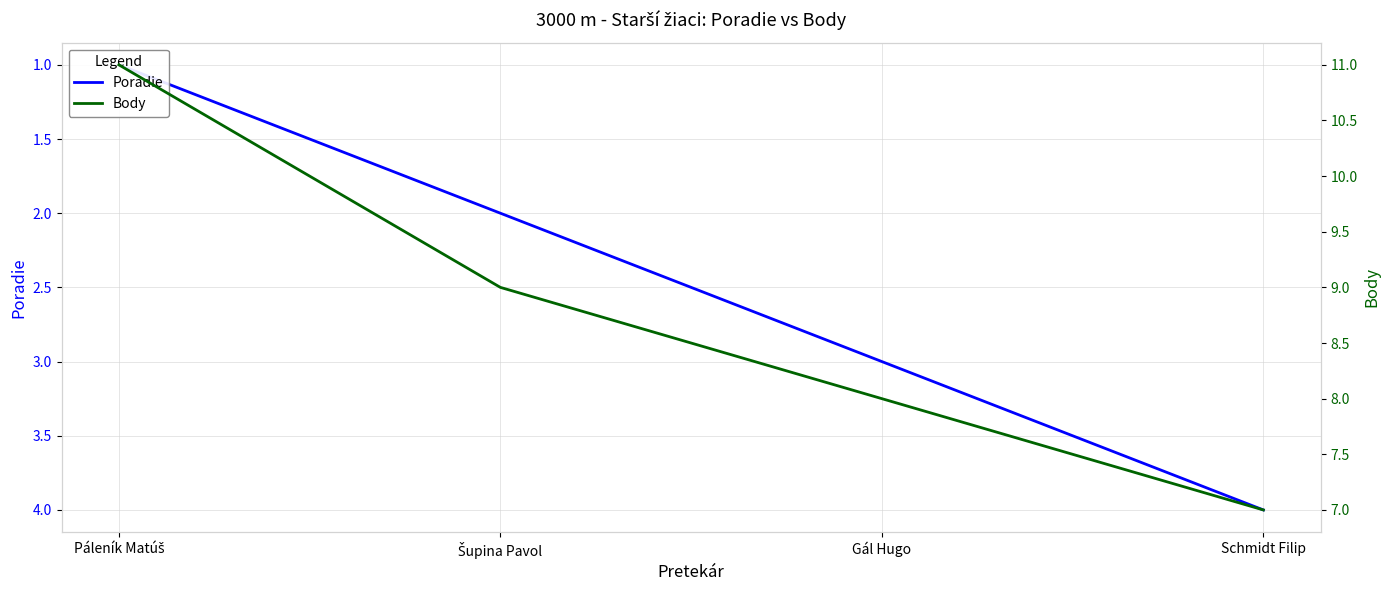

Between Páleník Matúš and Šupina Pavol, which is larger?

Šupina Pavol